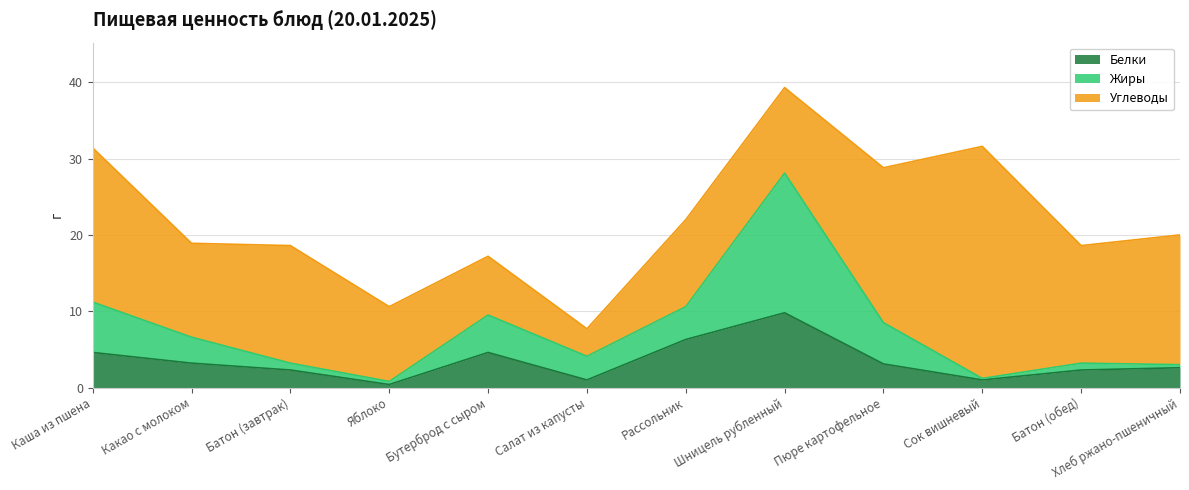

True or false: Белки has more than 1 interior local peaks.

True